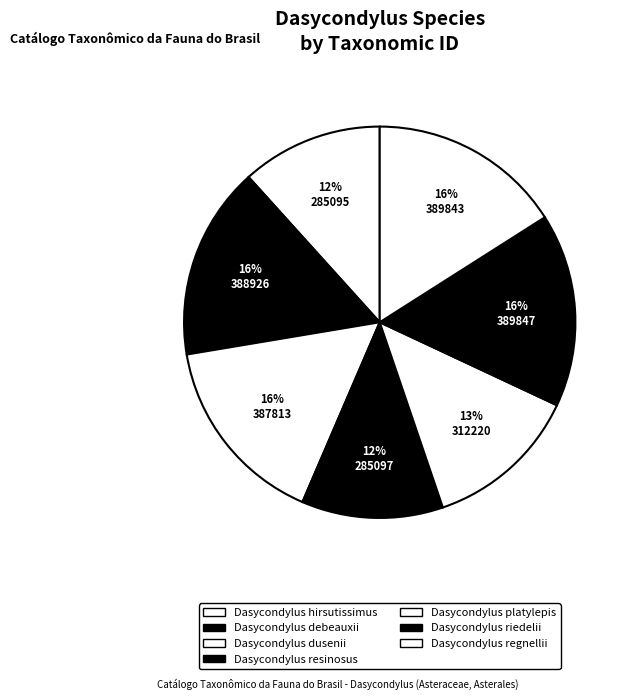

To the nearest percent, what is the combined percentage of Dasycondylus dusenii and Dasycondylus hirsutissimus?

28%